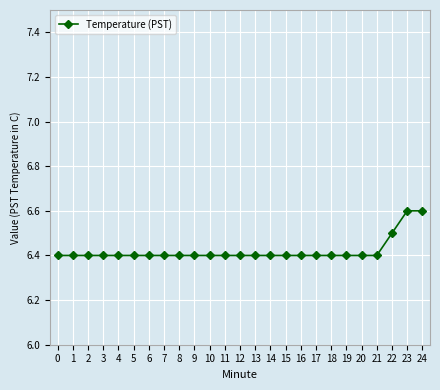

What is the value of the 7th point from the left?

6.4